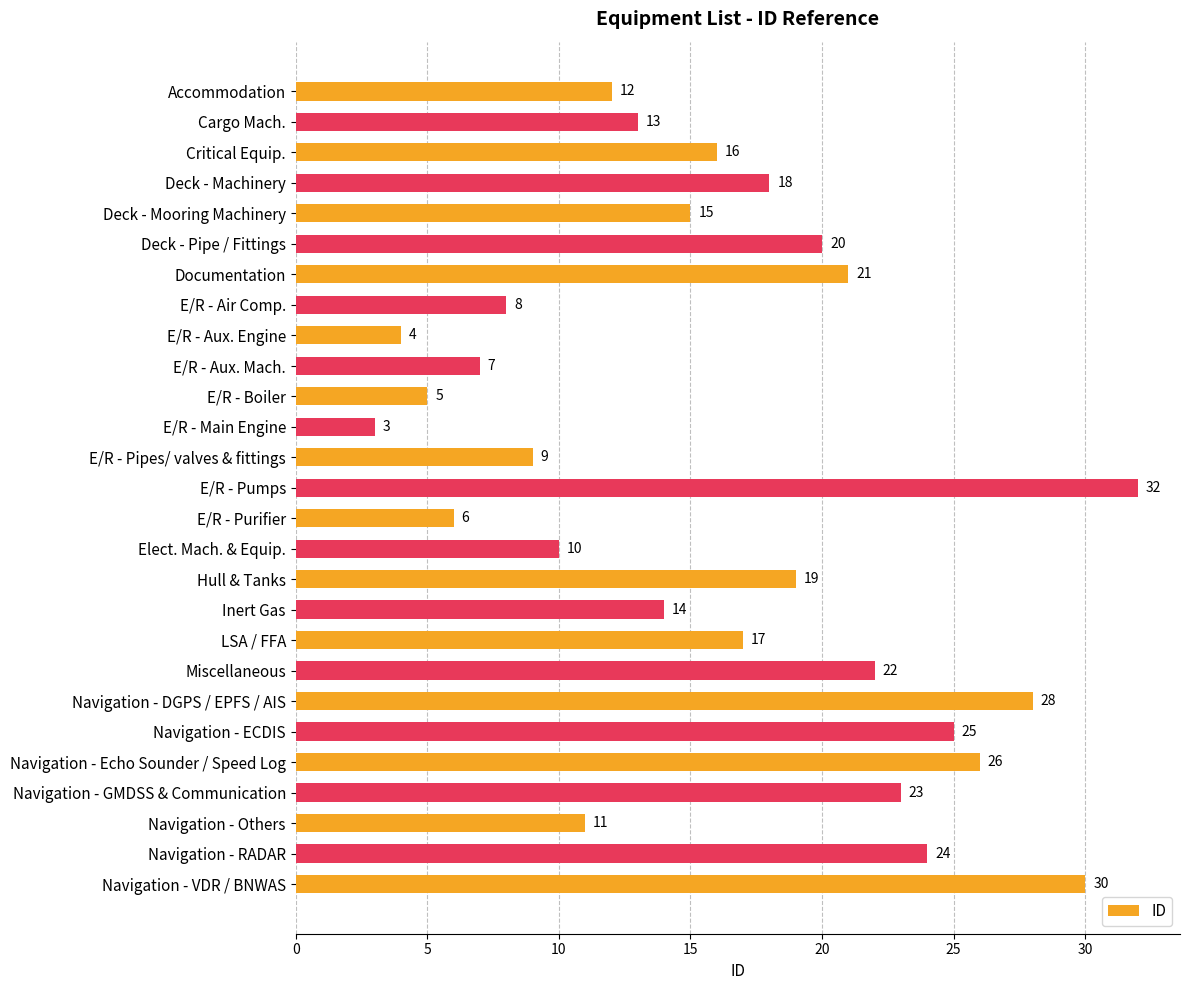

Are the bars grouped side by side (vs. stacked)?

No